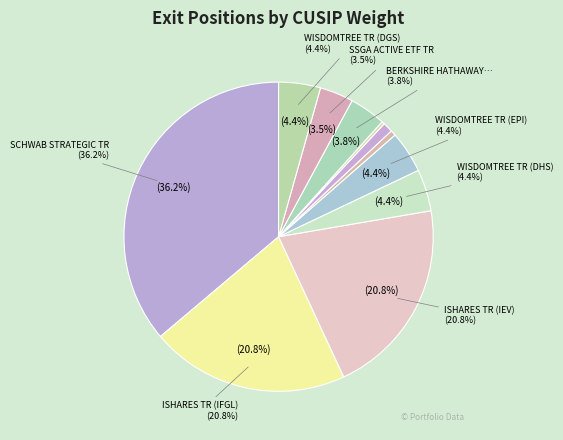

Does WISDOMTREE TR (EPI) represent more than half of the total?

No